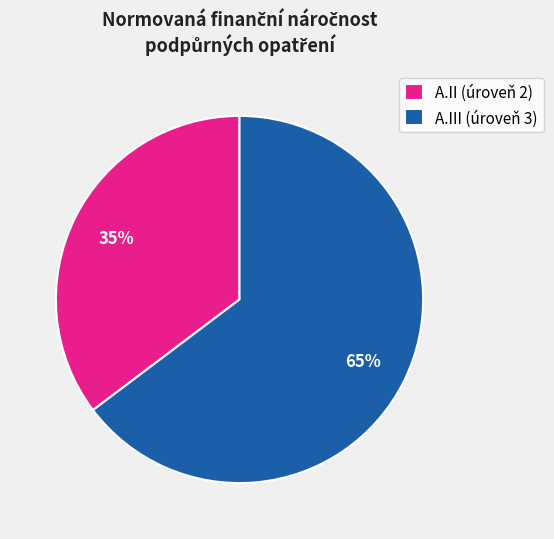

To the nearest percent, what is the average slice percentage?

50%